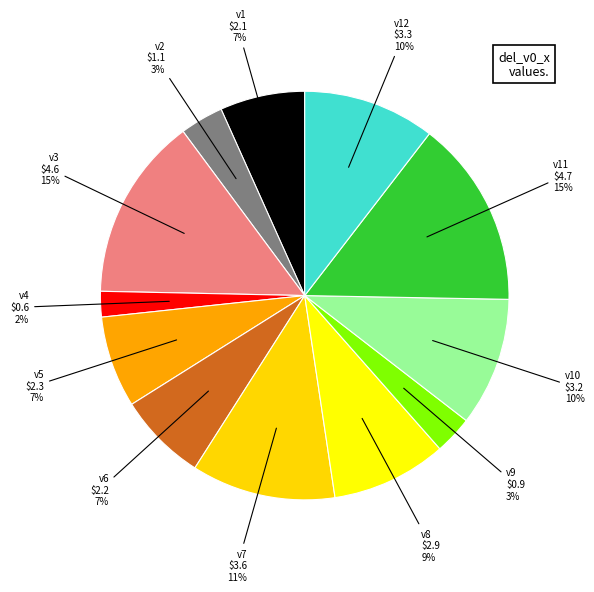

To the nearest percent, what is the average slice percentage?

8%